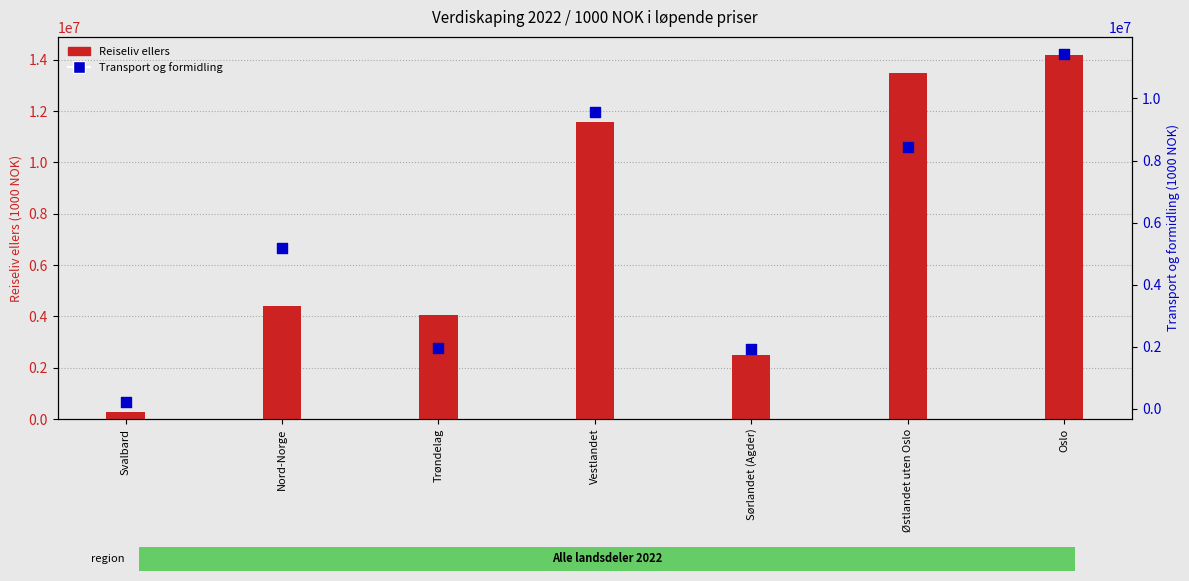

Which series reaches the minimum Y coordinate?

Transport og formidling